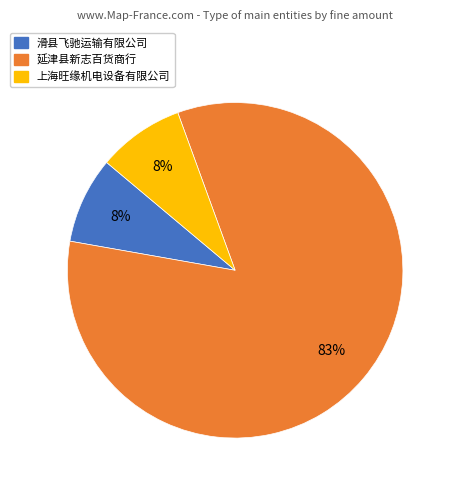

Combined, do 上海旺缘机电设备有限公司 and 延津县新志百货商行 account for over 50%?

Yes